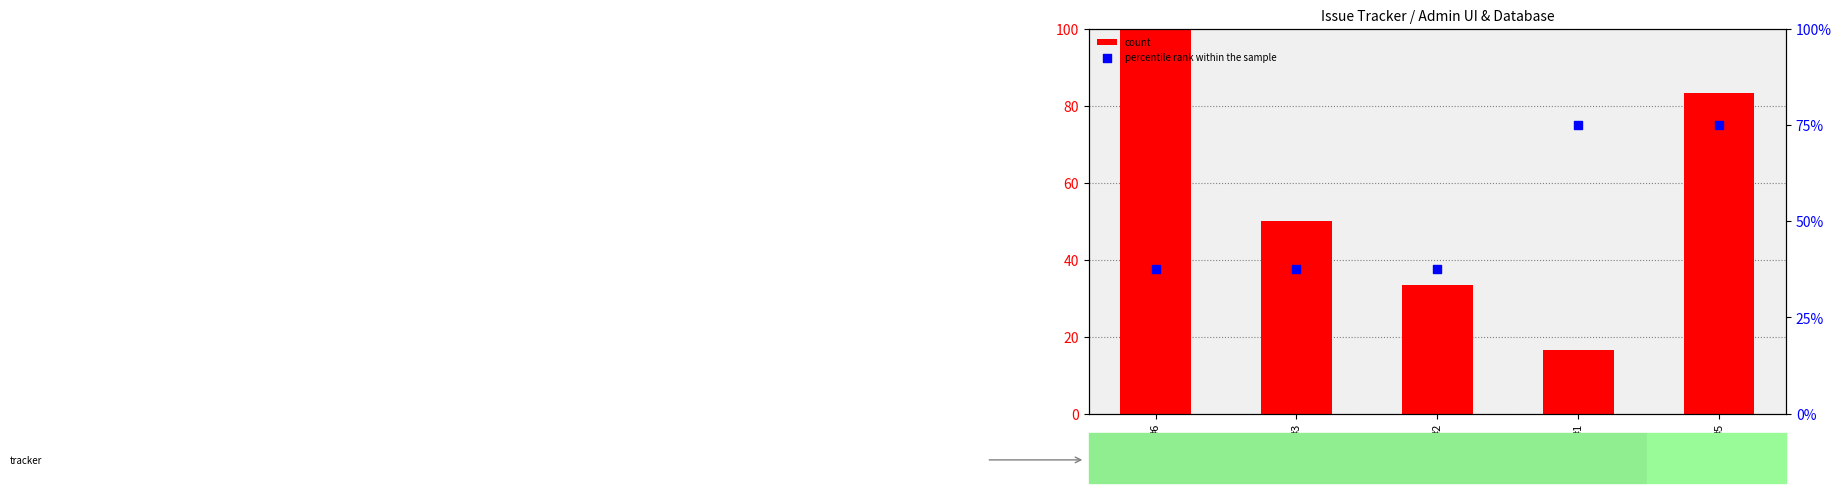

Which series contains the lowest Y value?

count